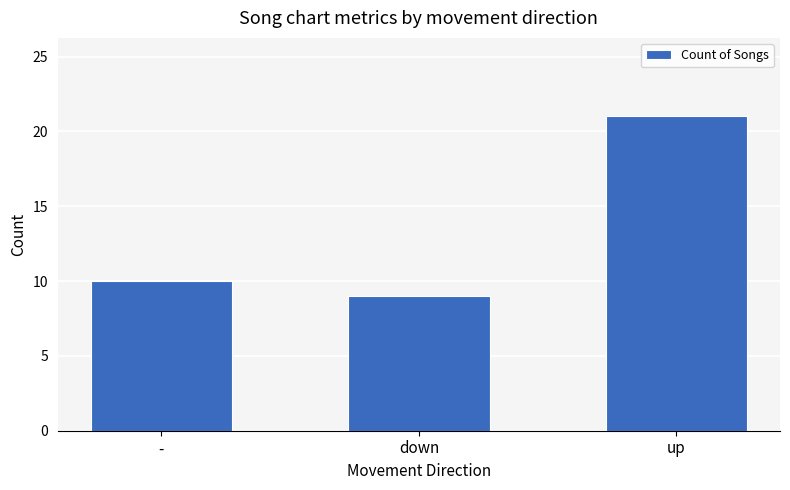

What is the minimum value shown in the chart?

9